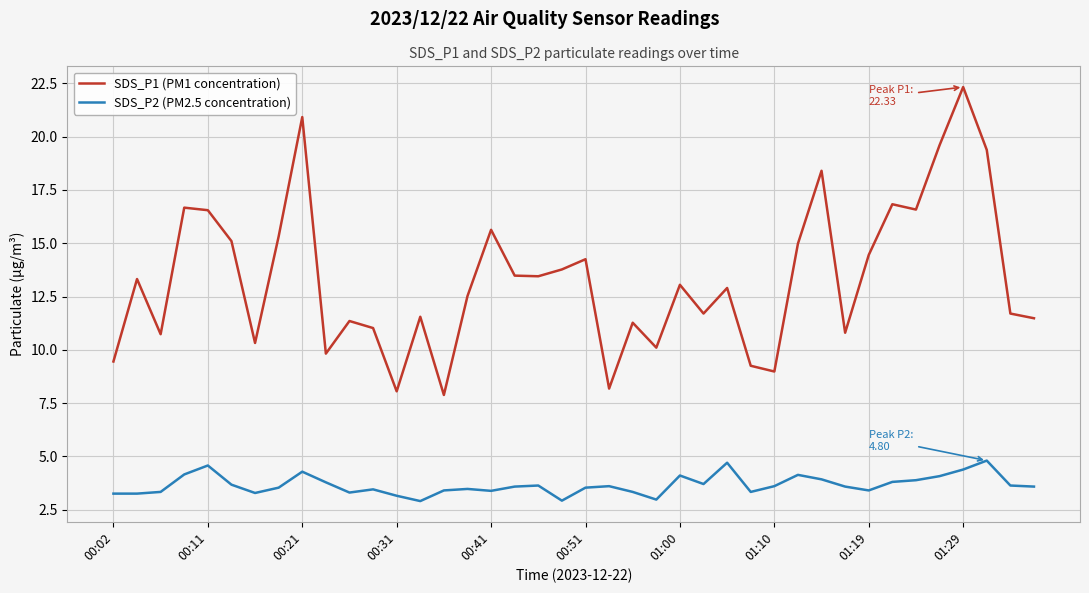

Which series has the largest total across all categories?

SDS_P1 (PM1 concentration)